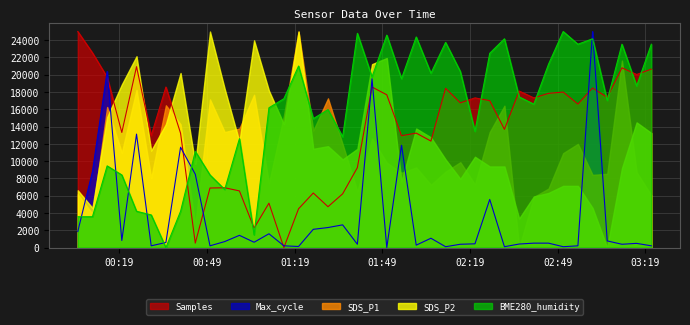

What is the label of the 26th point from the left?

2024/01/09 02:10:39